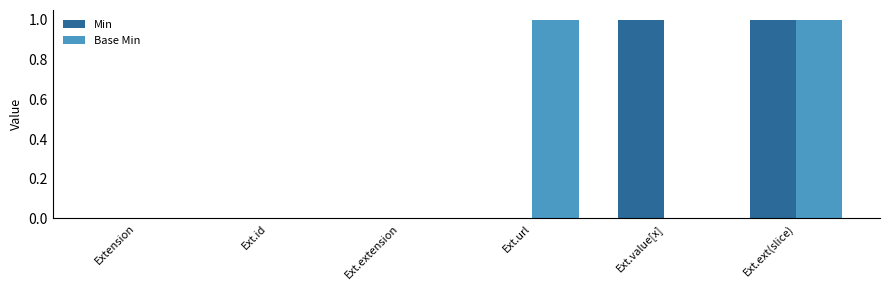

The Base Min series shows 2 at Ext.url. True or false?

False